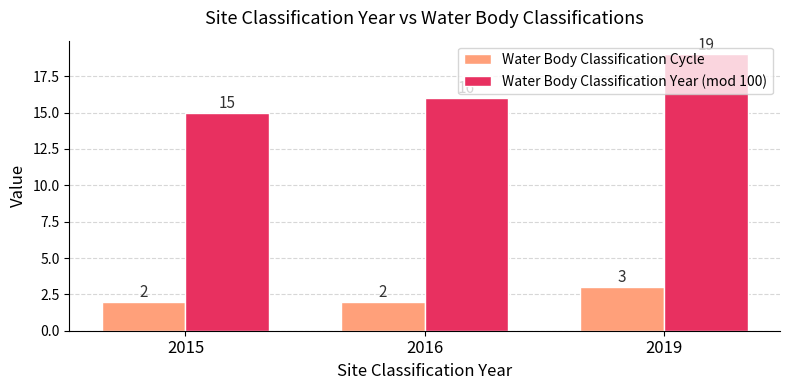

Reading left to right, list all the values displayed in this chart.

Water Body Classification Cycle: 2	2	3
Water Body Classification Year (mod 100): 15	16	19